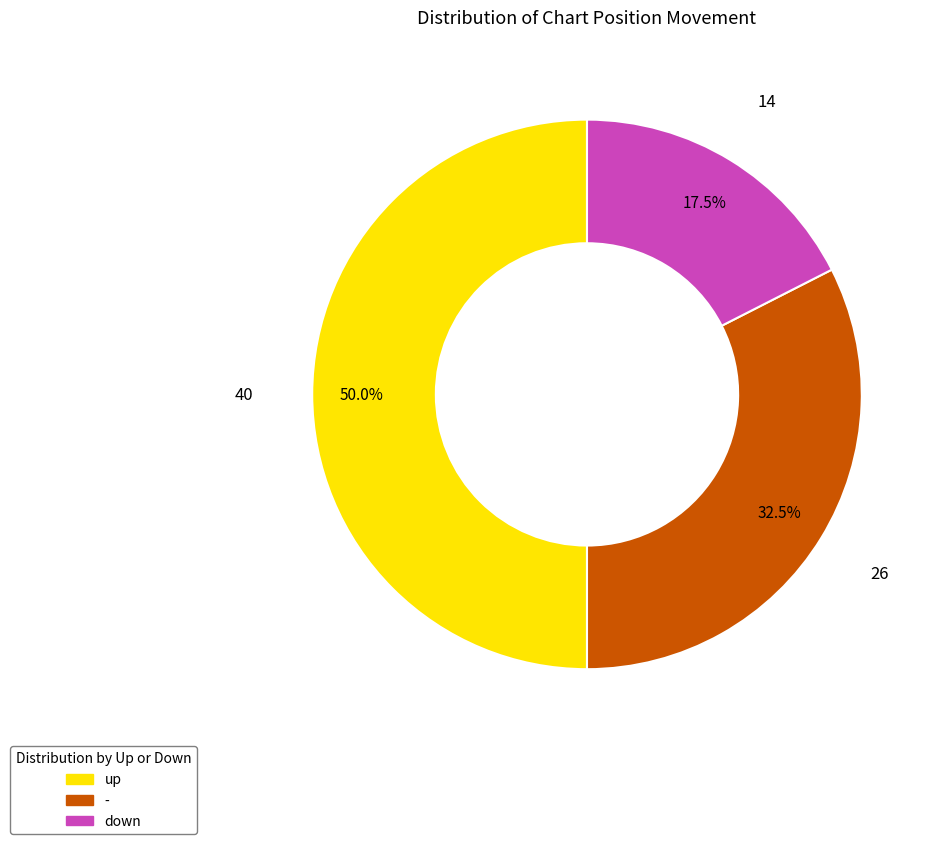

Count the number of slices in the pie.

3